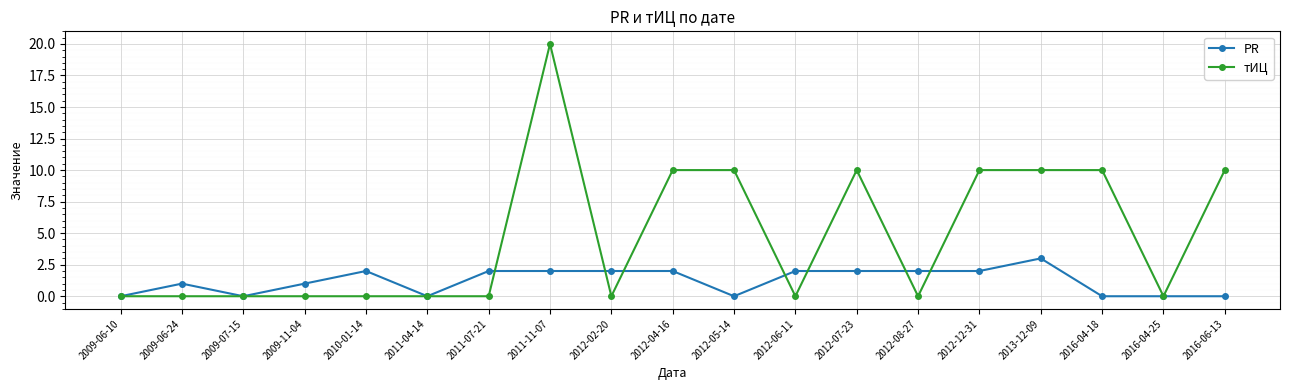

What is the total value across all series at 2011-11-07?

22